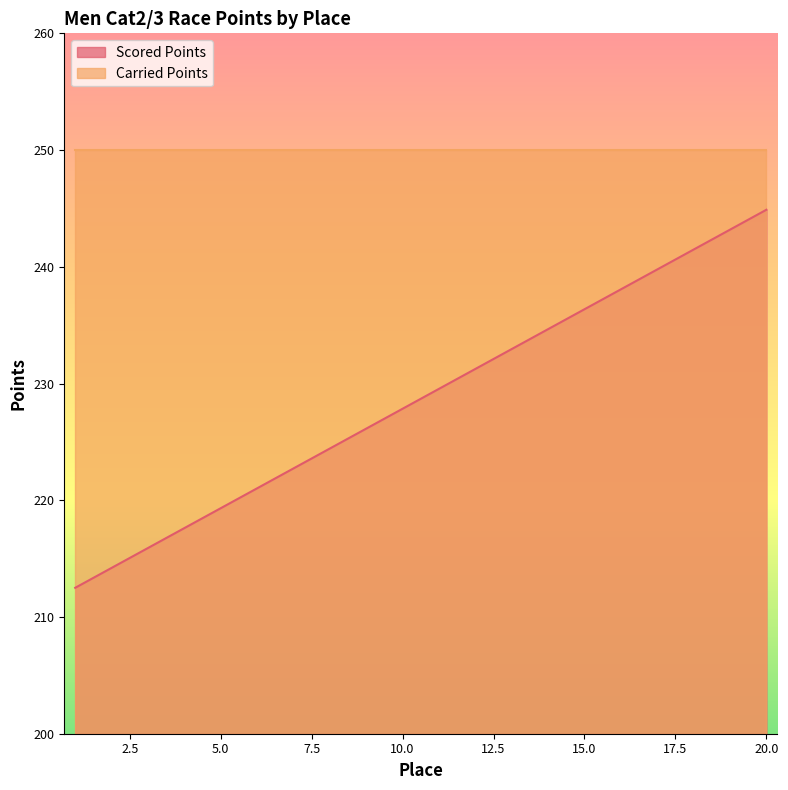

List the labels in order of value, smallest first.

1, 2, 3, 4, 5, 6, 7, 8, 9, 10, 11, 12, 13, 14, 15, 16, 17, 18, 19, 20